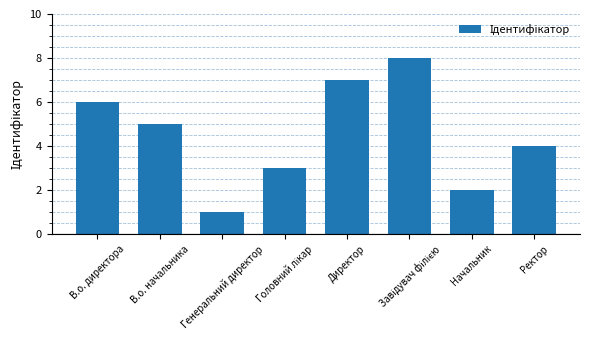

Does the chart contain stacked bars?

No